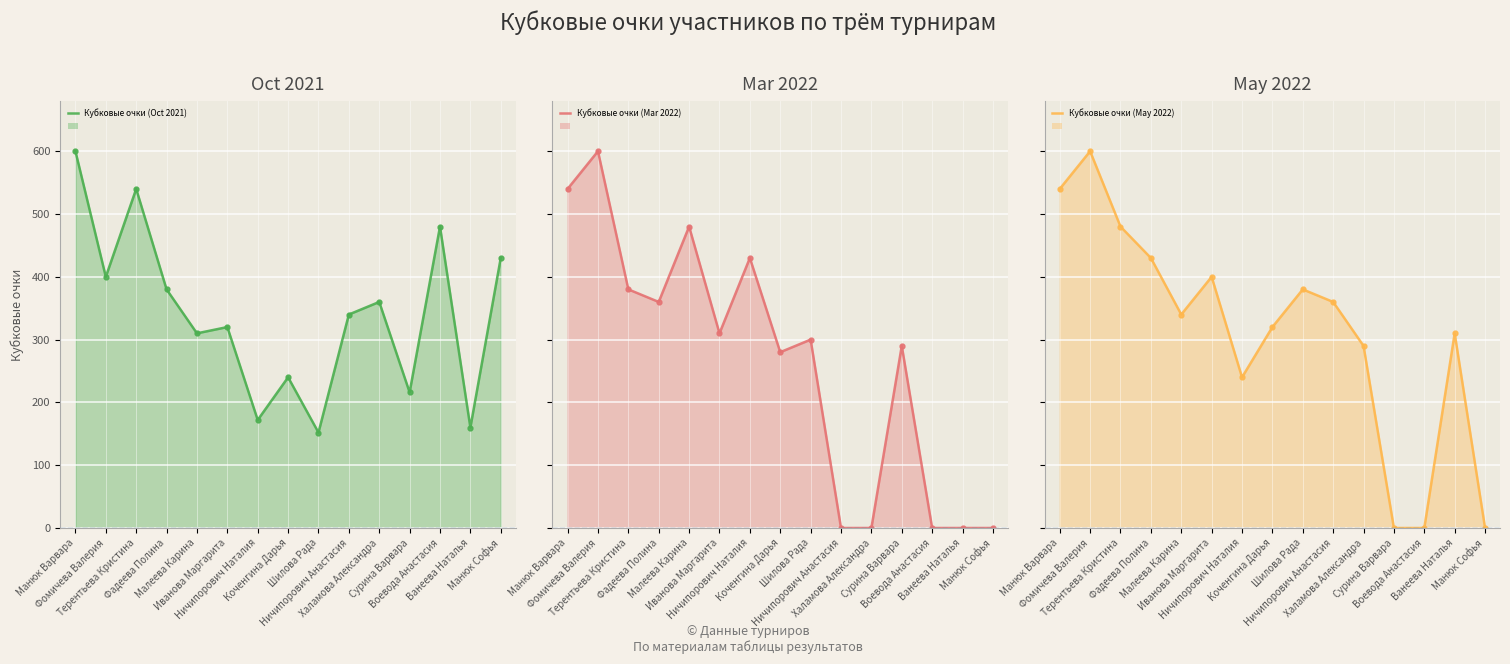

The value of Кубковые очки (May 2022) at Халамова Александра is 290. True or false?

True